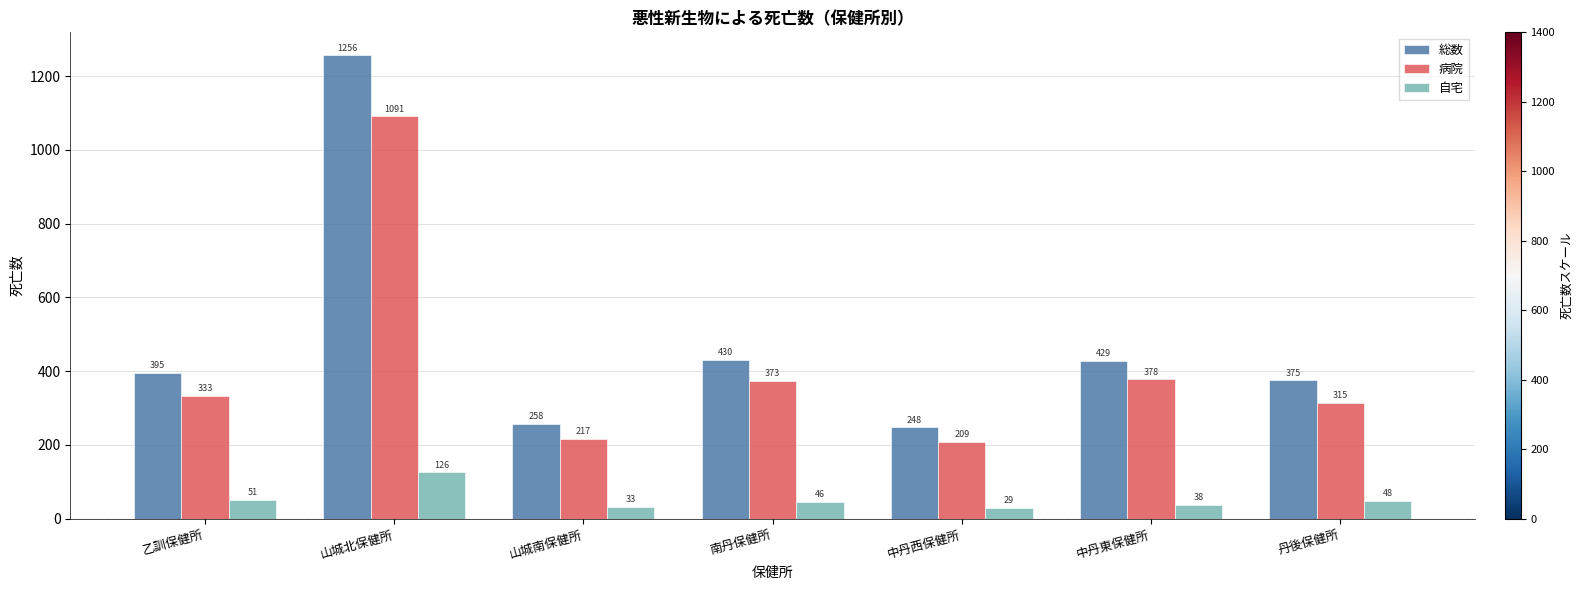

Reading right to left, what are all the values shown in this chart?

総数: 丹後保健所=375	中丹東保健所=429	中丹西保健所=248	南丹保健所=430	山城南保健所=258	山城北保健所=1256	乙訓保健所=395
病院: 丹後保健所=315	中丹東保健所=378	中丹西保健所=209	南丹保健所=373	山城南保健所=217	山城北保健所=1091	乙訓保健所=333
自宅: 丹後保健所=48	中丹東保健所=38	中丹西保健所=29	南丹保健所=46	山城南保健所=33	山城北保健所=126	乙訓保健所=51